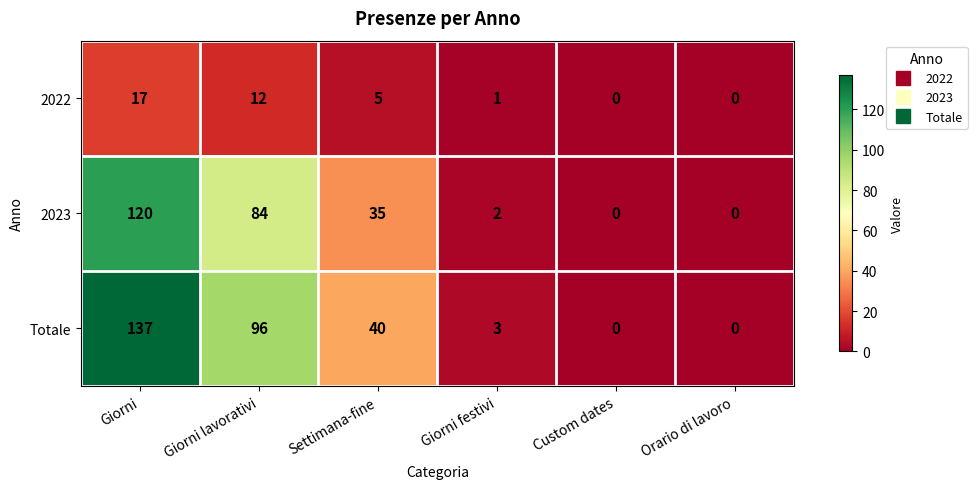

At which category is the sum across all series the highest?

Giorni